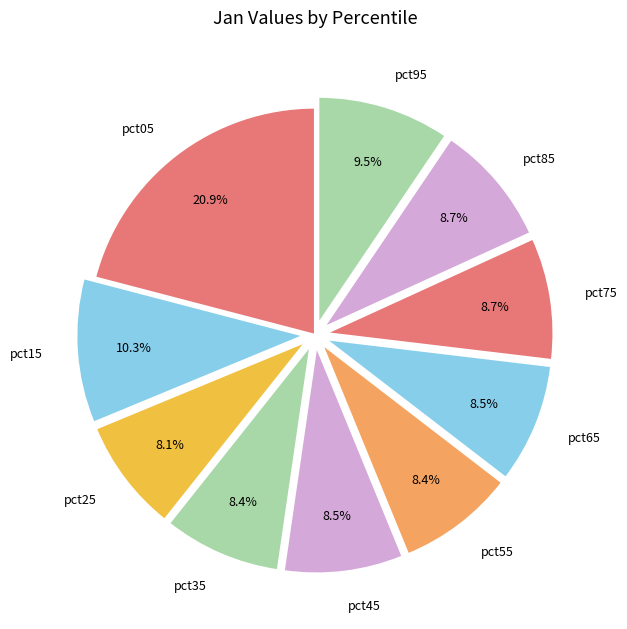

What is the largest slice in the pie chart?

pct05